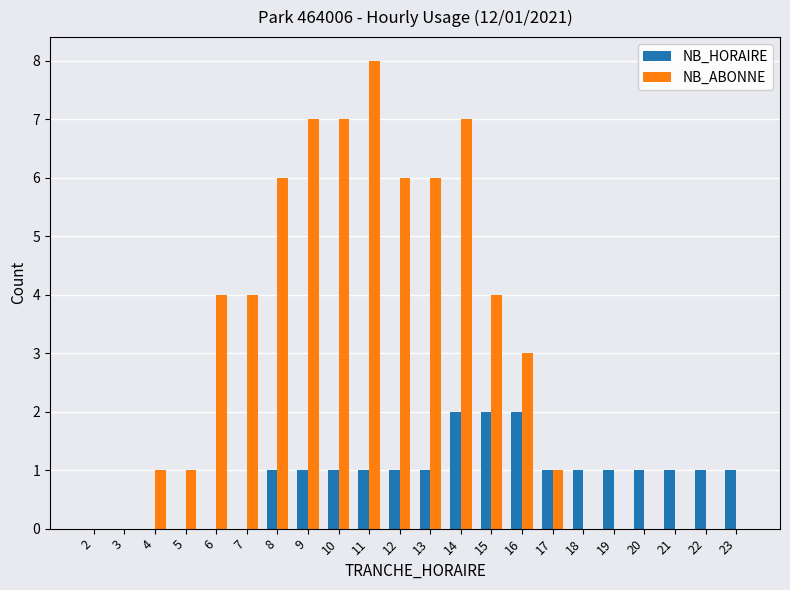

What is the difference between the NB_ABONNE values at 4 and 9?

6